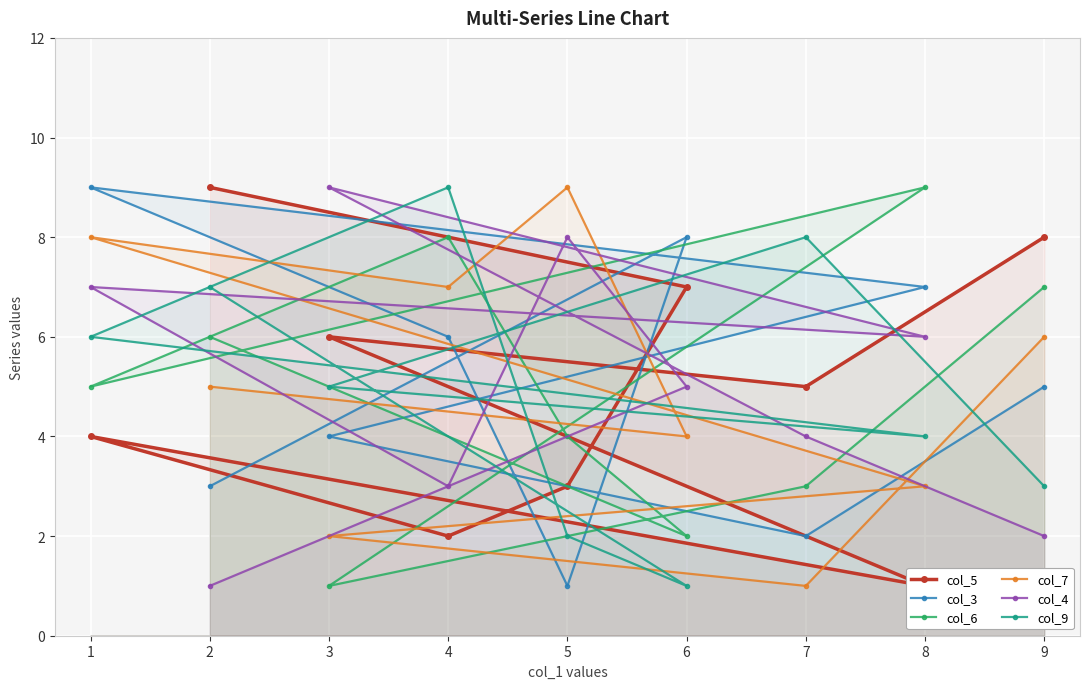

At which category does col_6 reach its first local peak?

8